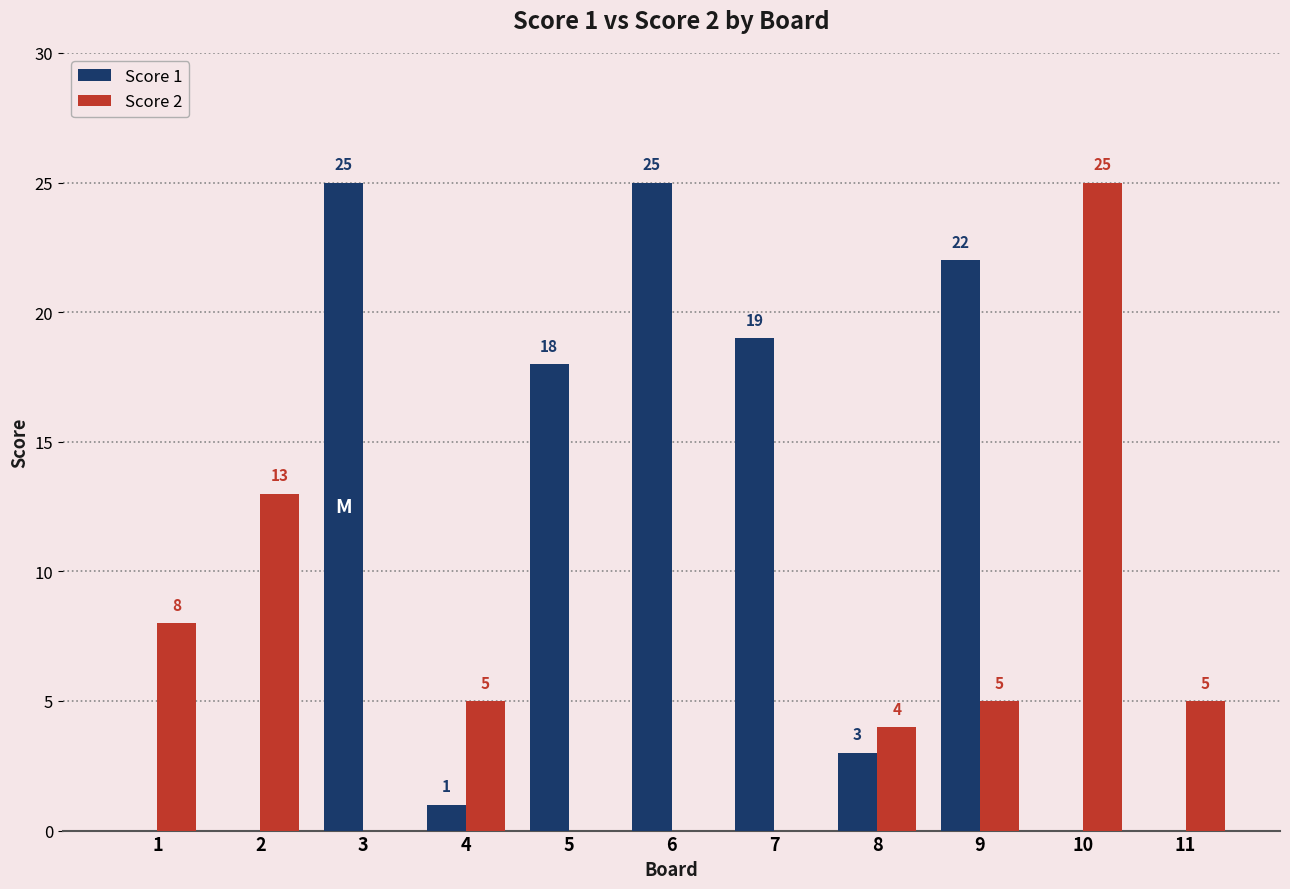

Reading left to right, list all the values displayed in this chart.

Score 1: 1=0	2=0	3=25	4=1	5=18	6=25	7=19	8=3	9=22	10=0	11=0
Score 2: 1=8	2=13	3=0	4=5	5=0	6=0	7=0	8=4	9=5	10=25	11=5